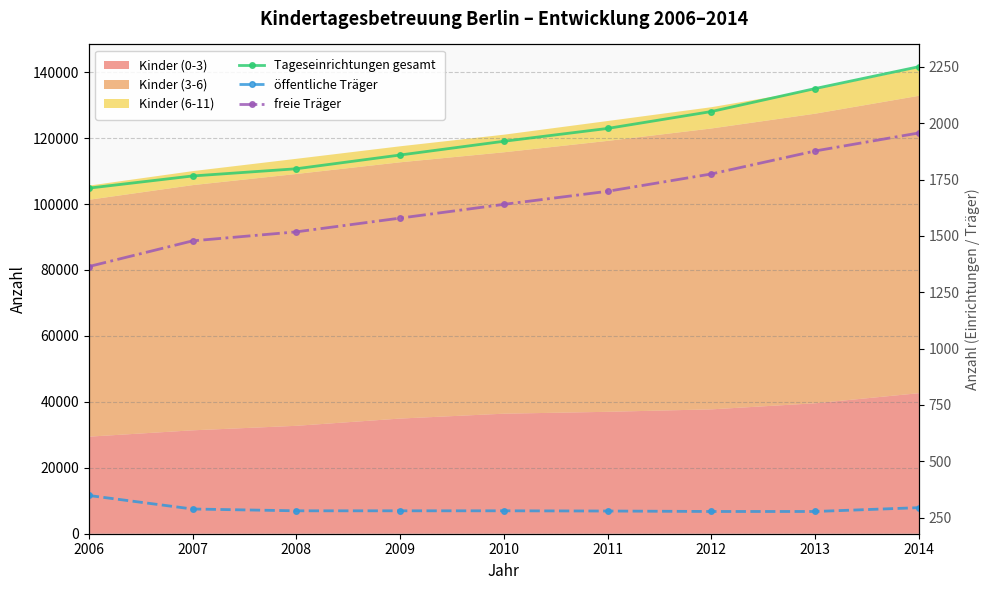

True or false: Tageseinrichtungen gesamt and öffentliche Träger cross at least once.

False